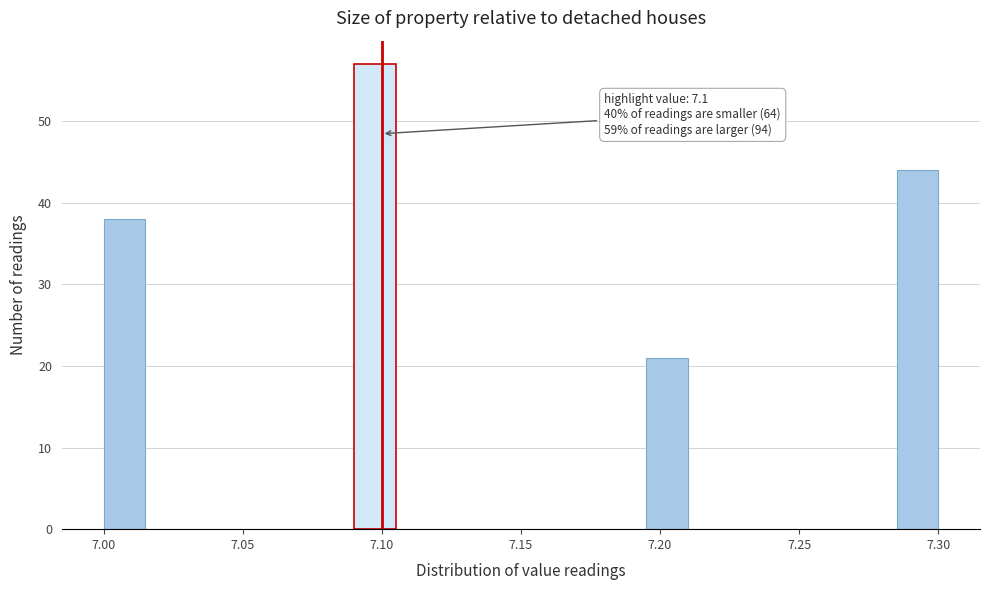

Read against the x-axis, roughly where is the centre of the tallest bar?

7.100